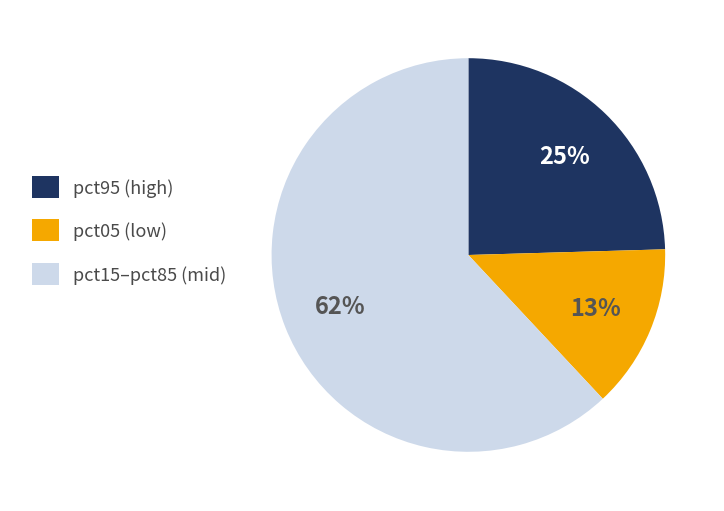

To the nearest percent, what is the average slice percentage?

33%